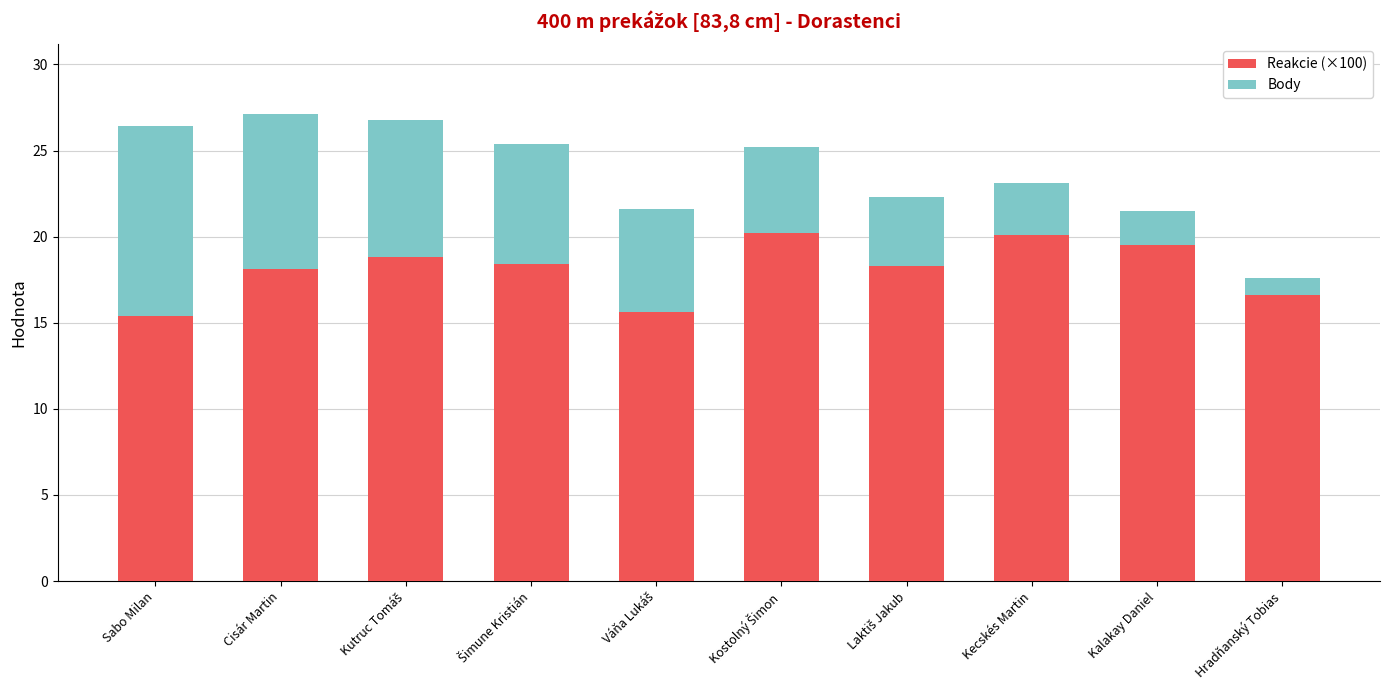

What is the difference between the second highest and minimum values in the Reakcie (×100) series?

4.7